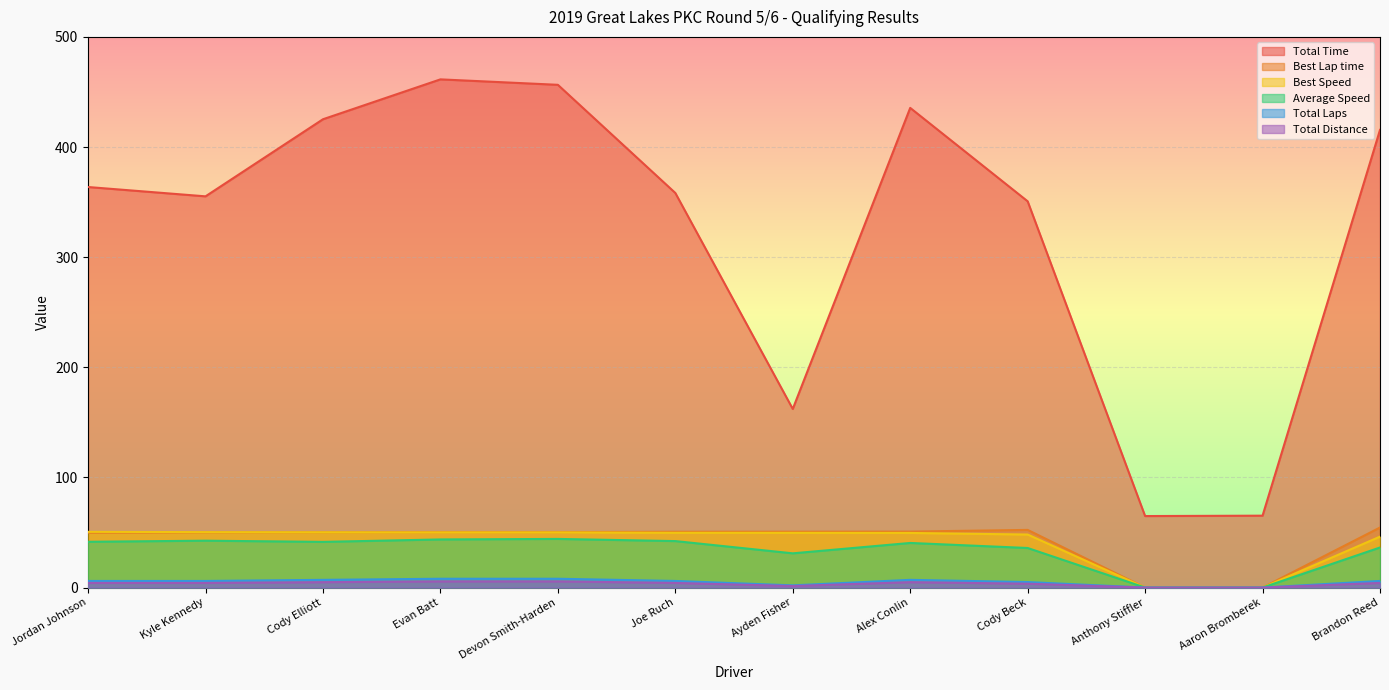

What is the sum of the Average Speed values at Kyle Kennedy and Jordan Johnson?

84.1